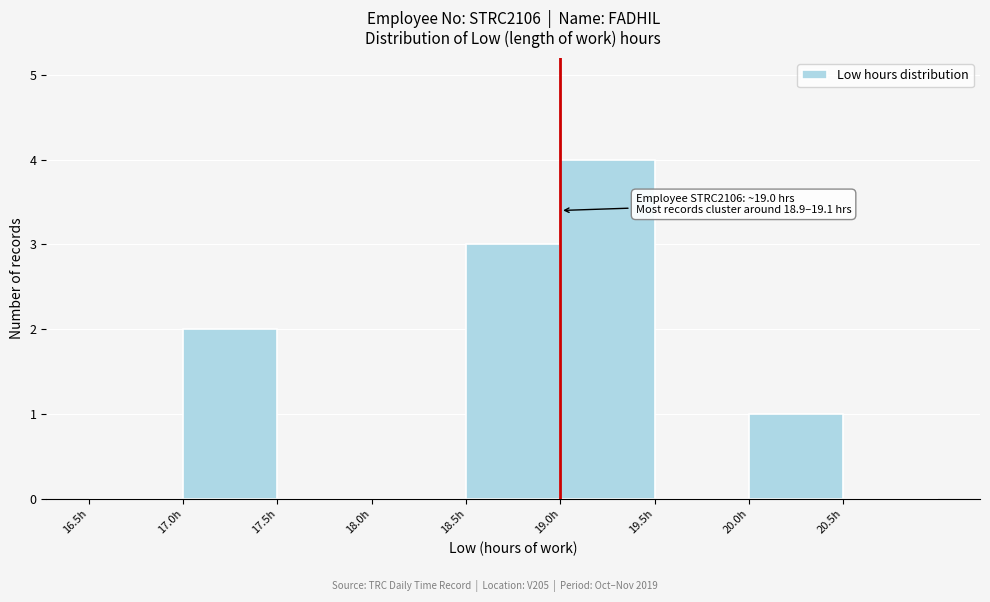

Over which range of the x-axis is the bar tallest?

19.0 to 19.5